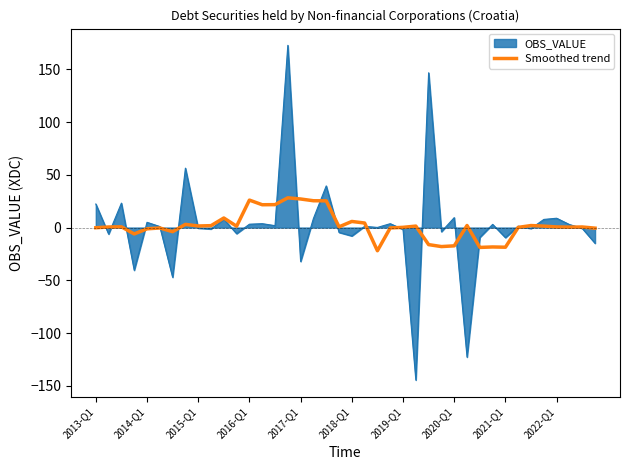

Does the chart display data point markers on the line(s)?

No